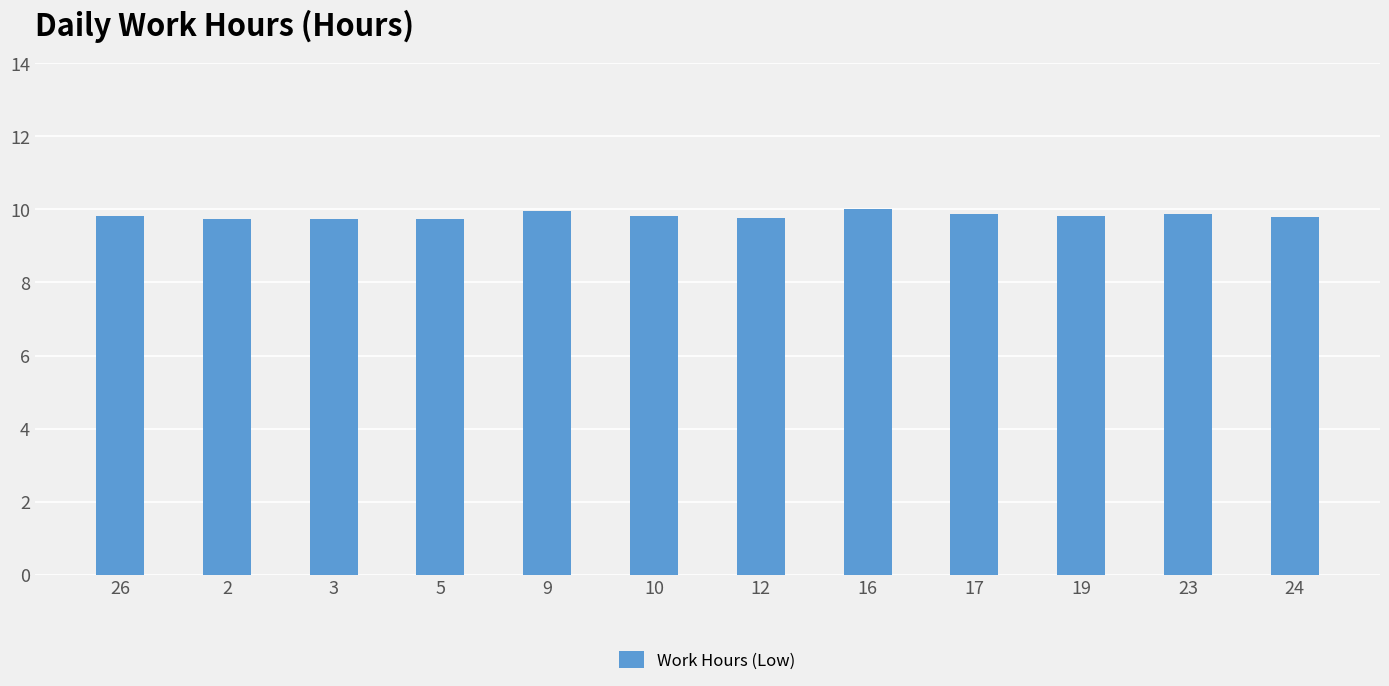

What is the difference between the second highest and minimum values?

0.2